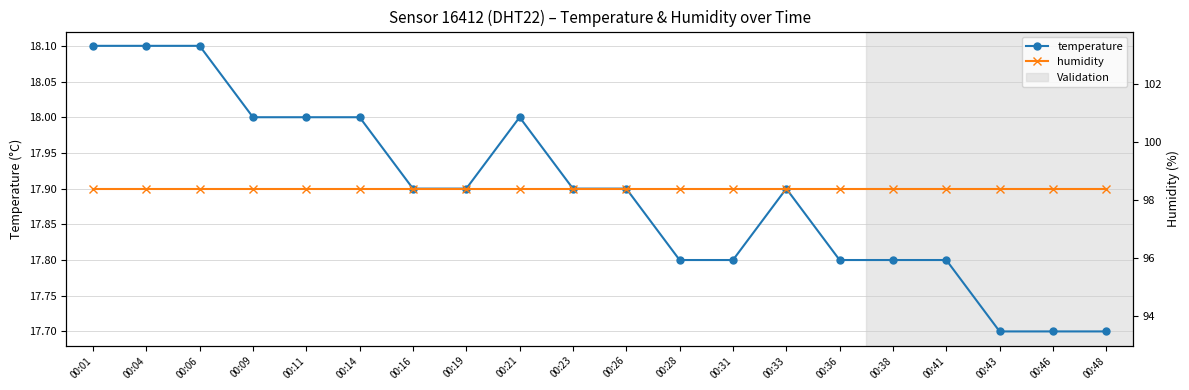

True or false: temperature and humidity cross at least once.

False